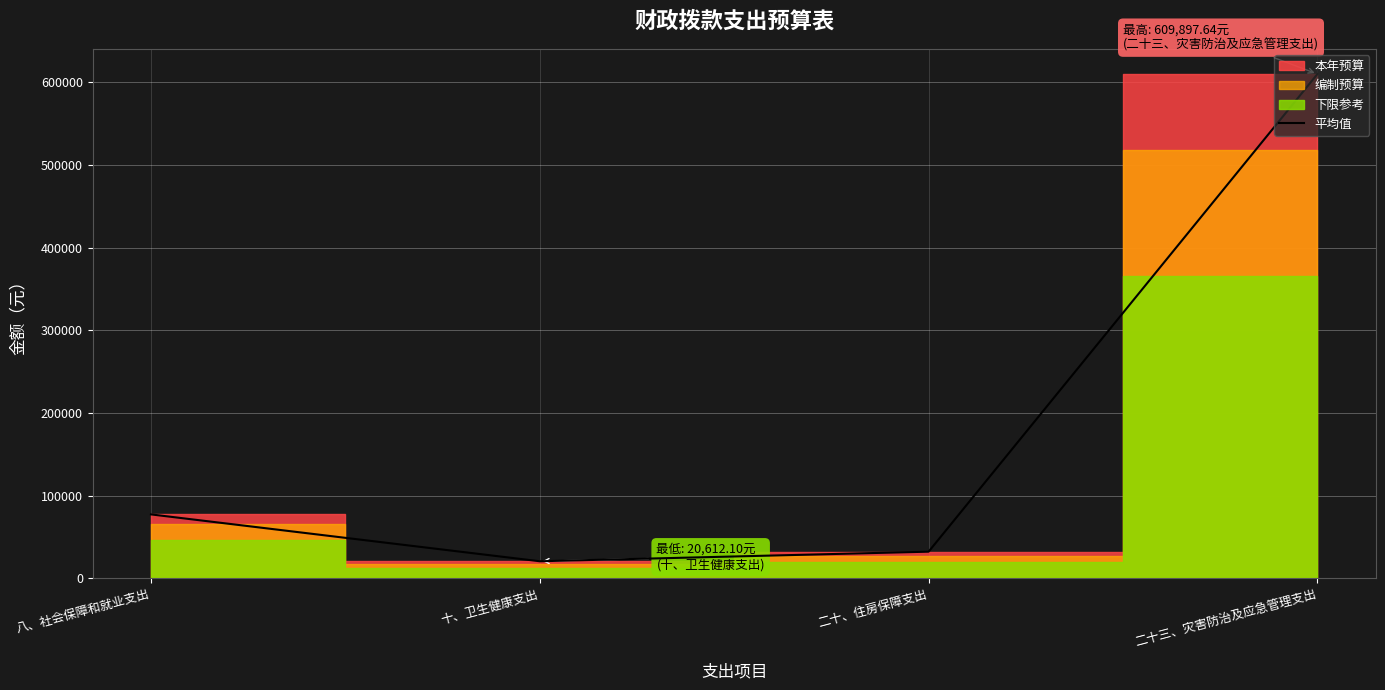

Rank the categories by value from lowest to highest.

十、卫生健康支出, 二十、住房保障支出, 八、社会保障和就业支出, 二十三、灾害防治及应急管理支出